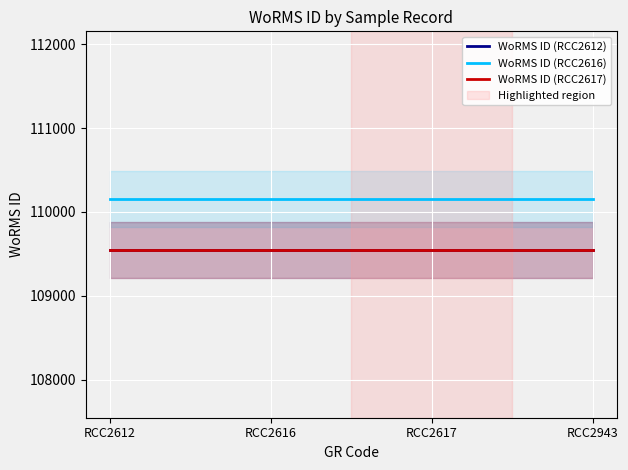

What is the sum of the WoRMS ID (RCC2612) values at RCC2616 and RCC2617?

219090